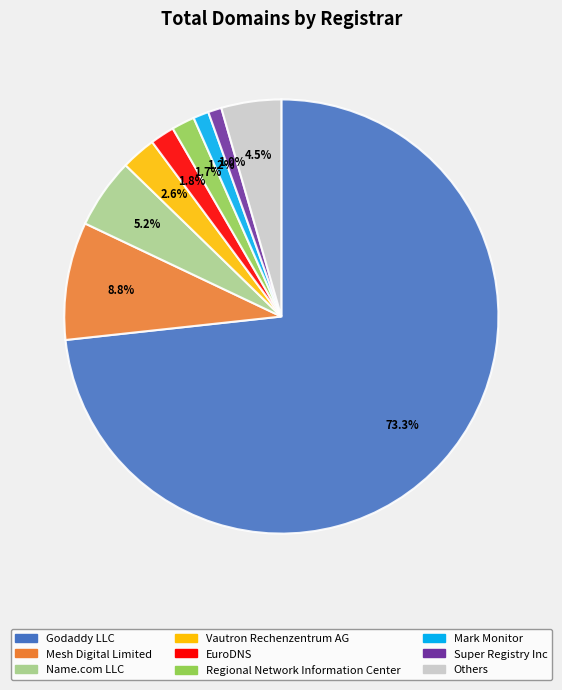

Which slice is the largest?

Godaddy LLC